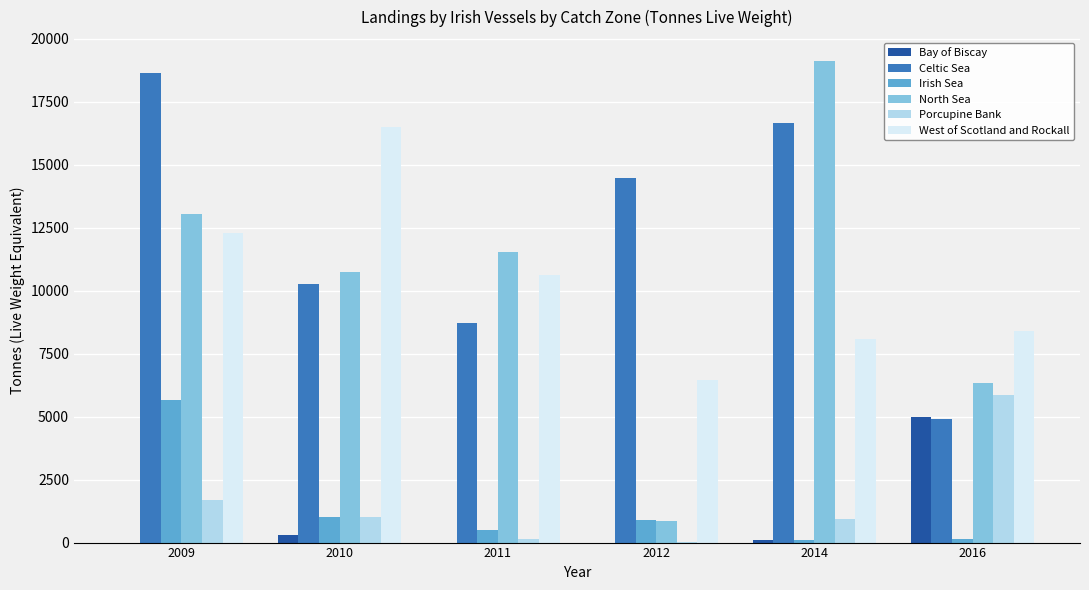

Which label corresponds to the largest value in the chart?

2014